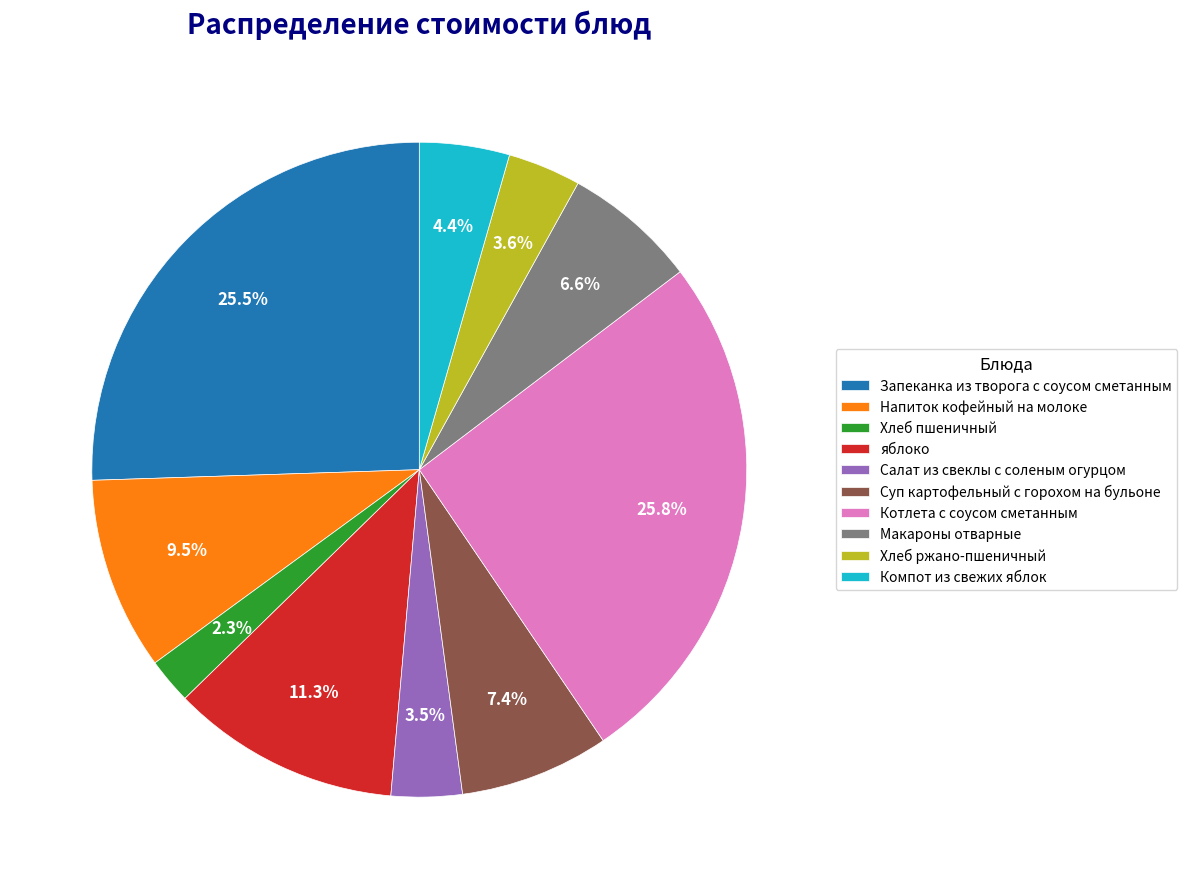

What is the smallest slice in the pie chart?

Хлеб пшеничный